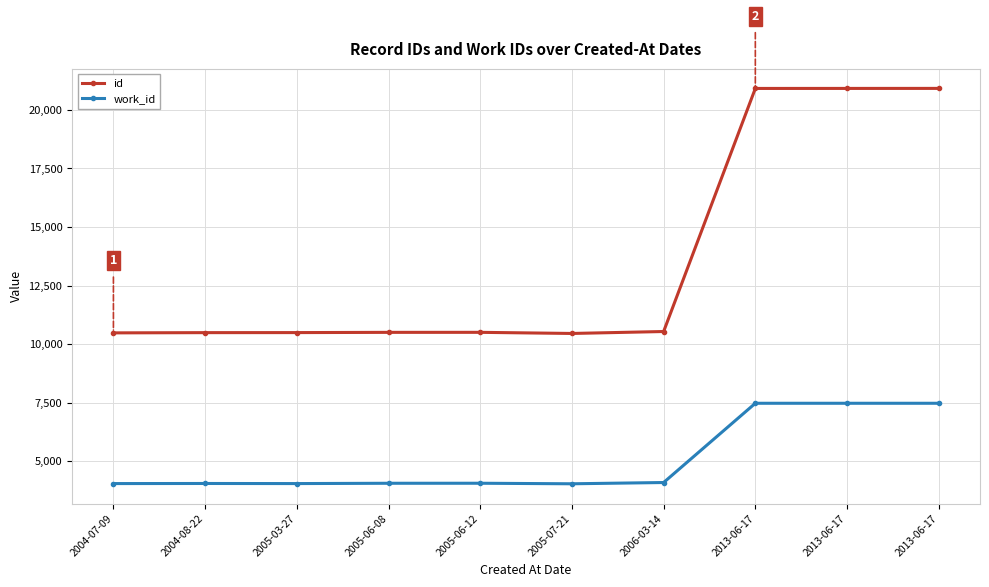

How many lines are shown in the chart?

2